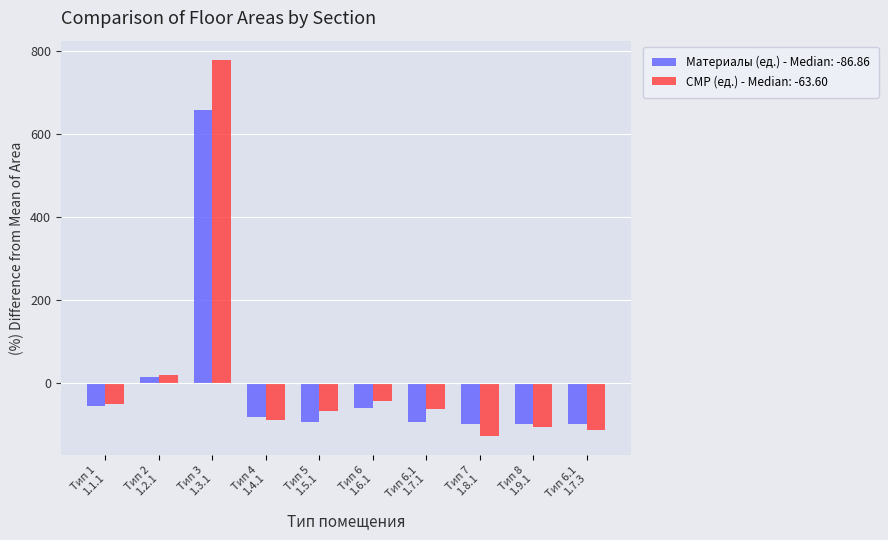

What is the difference between the maximum and minimum values in the СМР (ед.) - Median: -63.60 series?

907.3